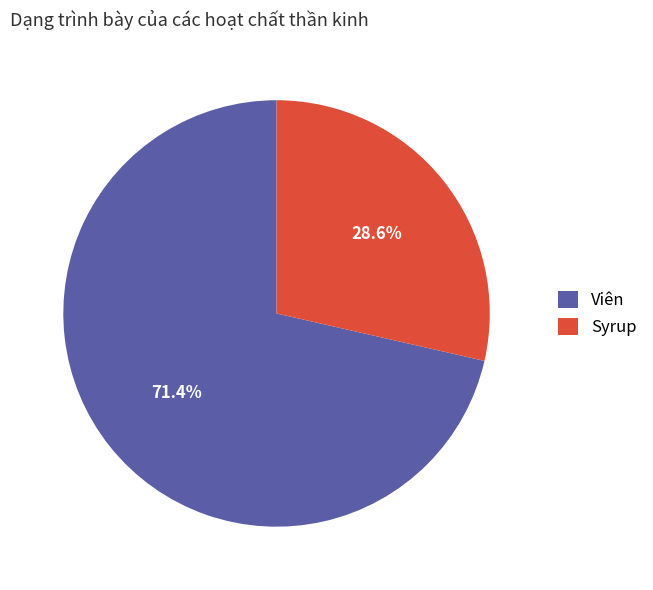

The Viên slice represents 61% of the pie. True or false?

False